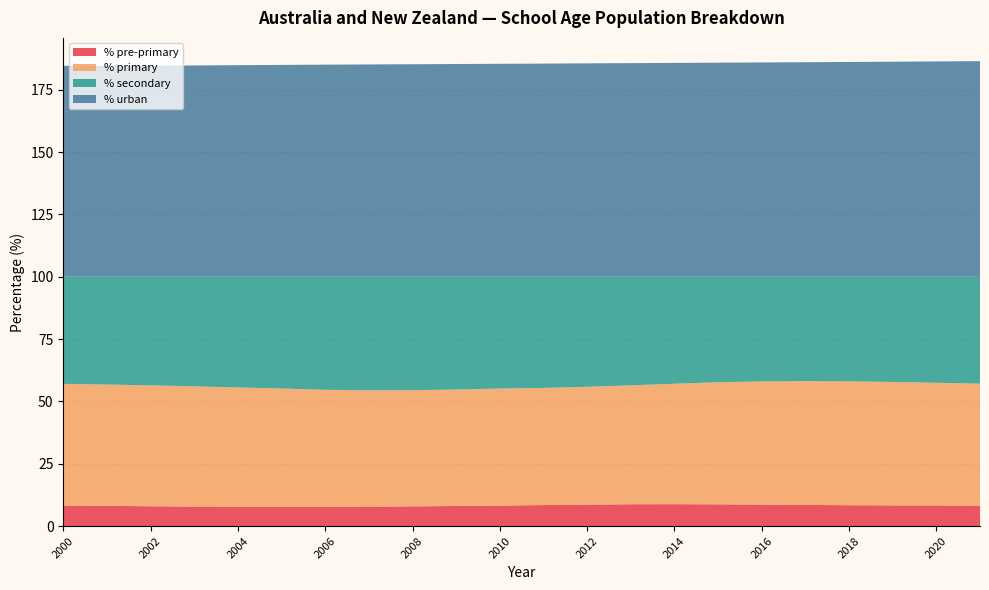

Reading left to right, what are all the values shown in this chart?

% pre-primary: 8.3	8.1	8.0	7.8	7.8	7.8	7.8	7.8	7.9	8.1	8.3	8.5	8.6	8.8	8.8	8.8	8.7	8.5	8.4	8.3	8.3	8.3
% primary: 48.7	48.6	48.5	48.2	47.8	47.4	46.9	46.6	46.6	46.7	46.9	47.0	47.2	47.7	48.3	48.9	49.4	49.6	49.7	49.5	49.1	48.9
% secondary: 43.0	43.2	43.6	44.0	44.4	44.8	45.3	45.6	45.5	45.2	44.8	44.6	44.1	43.5	42.9	42.3	42.0	41.9	41.9	42.2	42.5	42.9
% urban: 84.6	84.5	84.6	84.7	84.8	84.9	85.0	85.1	85.2	85.3	85.4	85.4	85.5	85.6	85.7	85.8	85.9	86.0	86.1	86.2	86.3	86.4